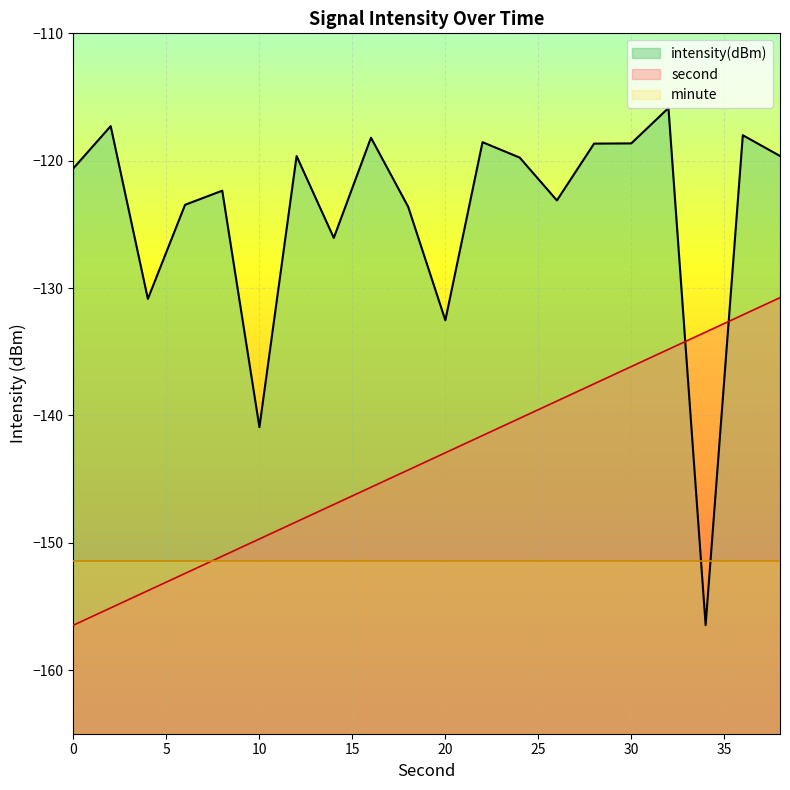

True or false: intensity(dBm) and minute intersect in this chart.

True